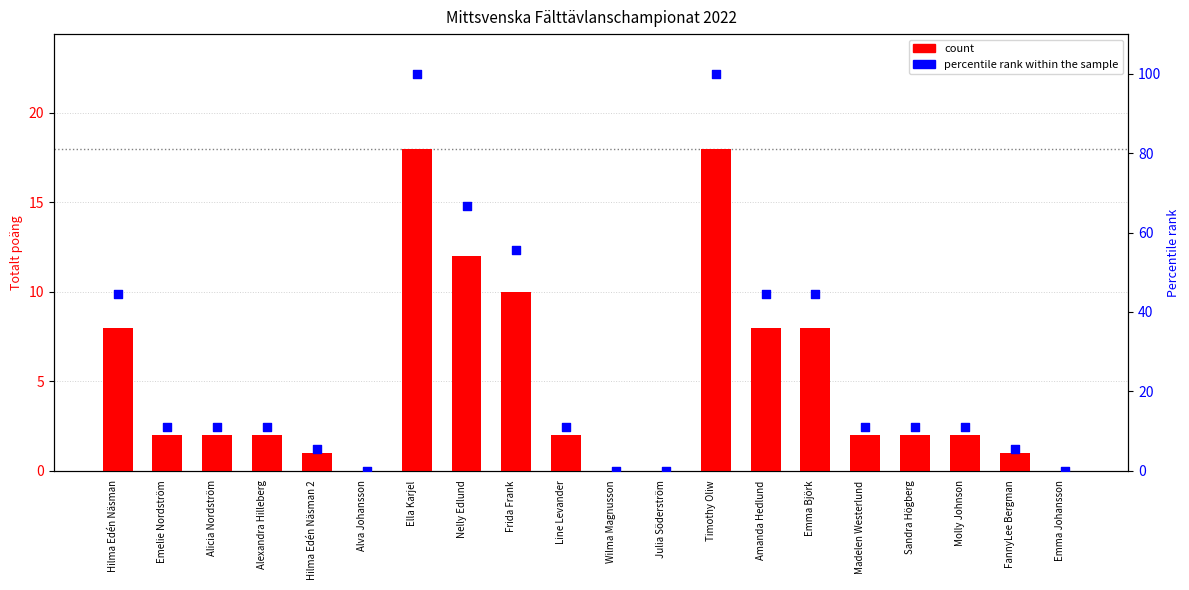

Which series contains the highest Y value?

percentile rank within the sample